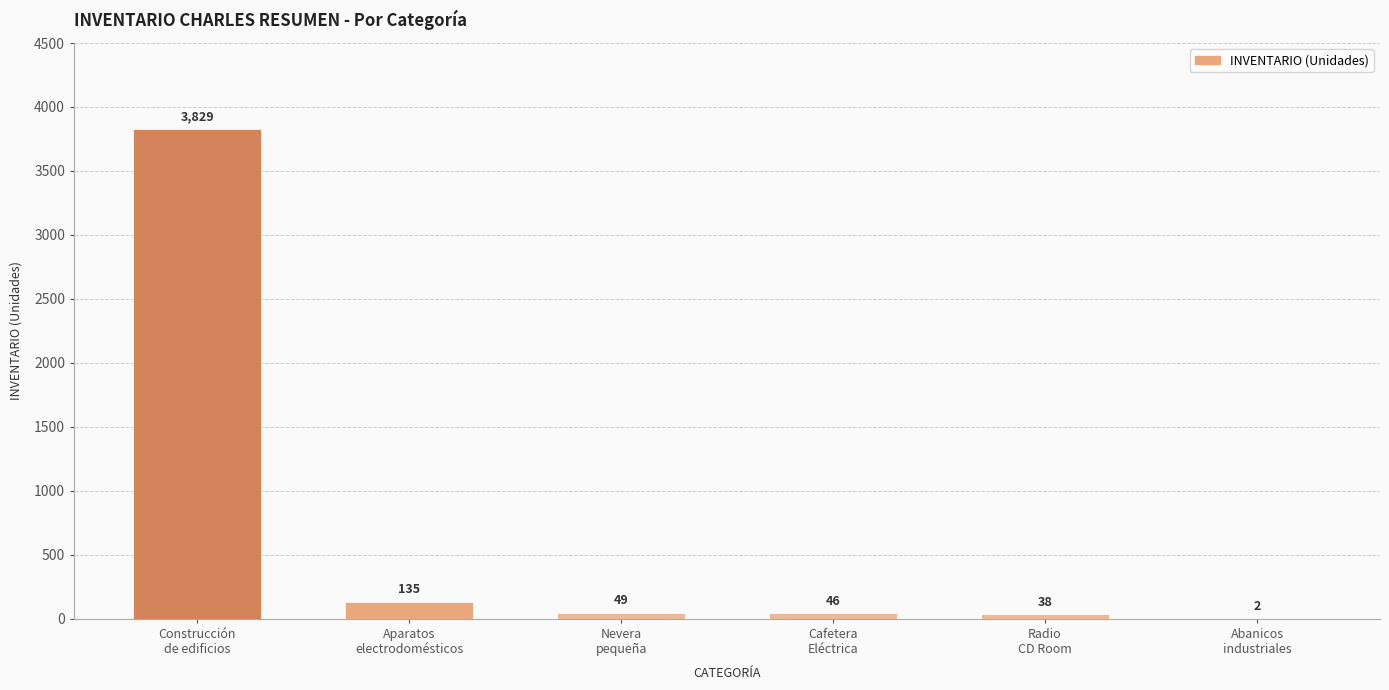

What is the difference between the values at Nevera
pequeña and Aparatos
electrodomésticos?

86